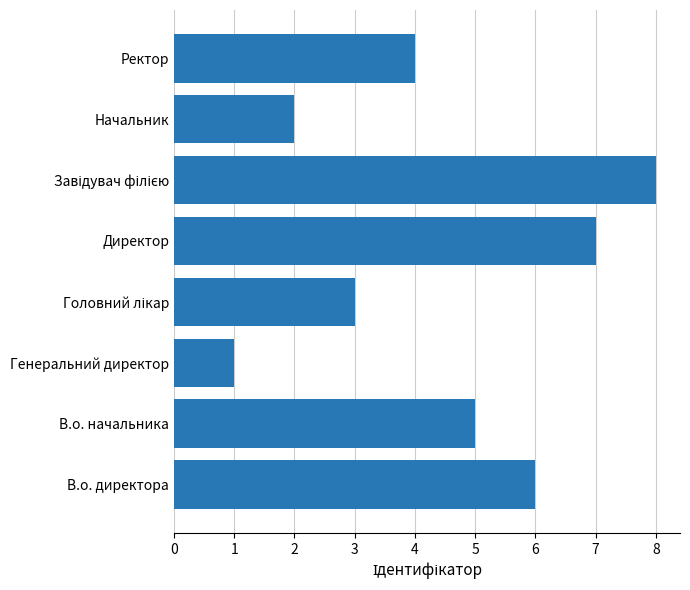

What is the sum of all values?

36